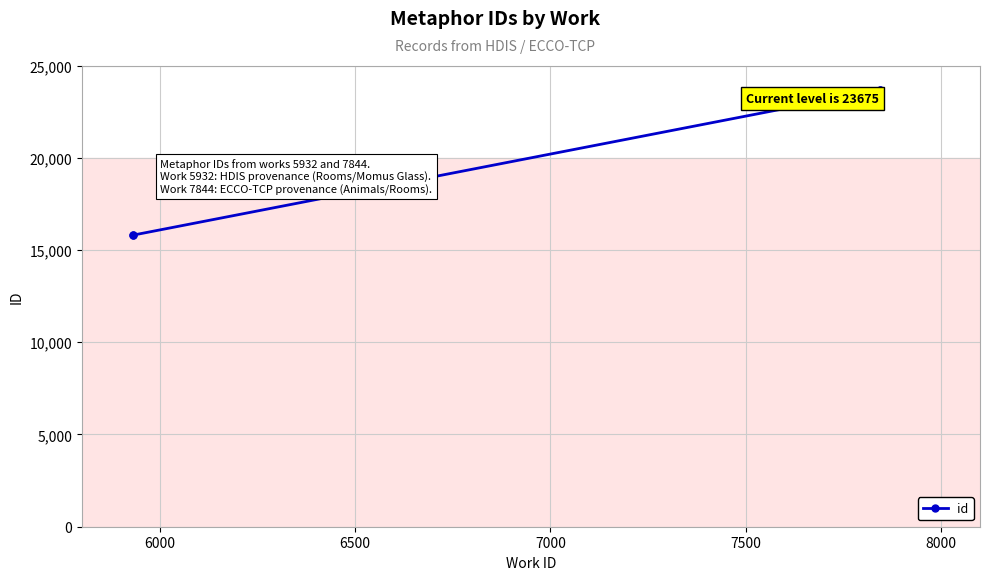

How many lines are shown in the chart?

1